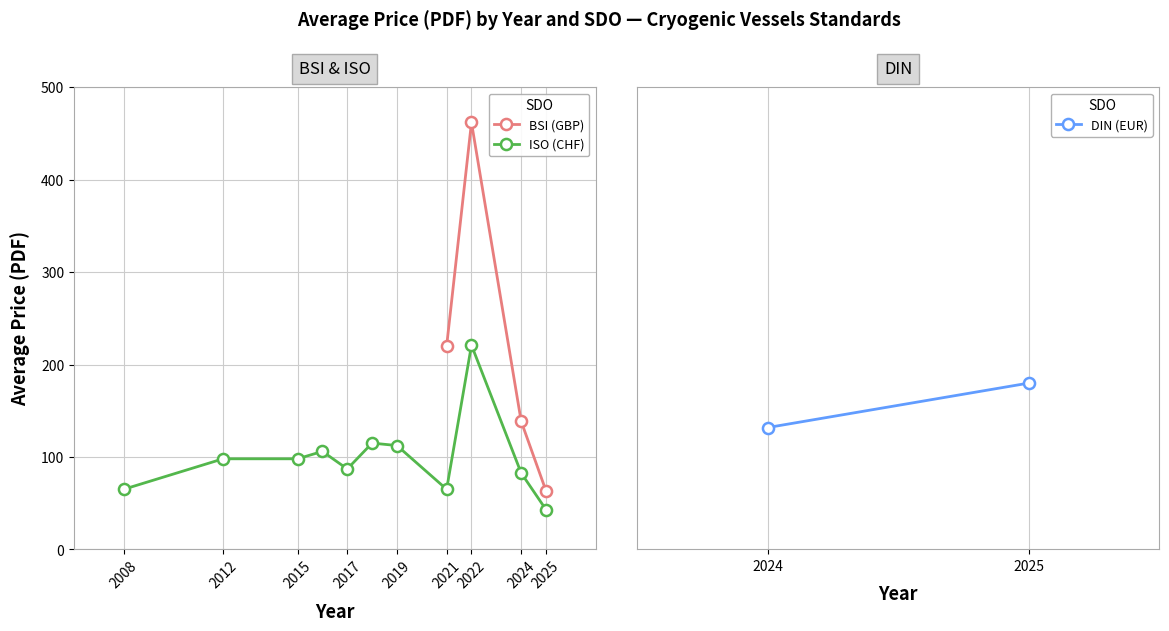

How many distinct data groups are displayed?

3